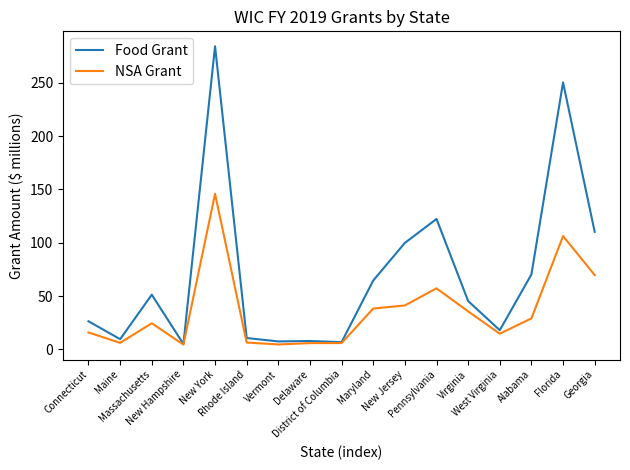

Which series has the widest spread of values?

Food Grant